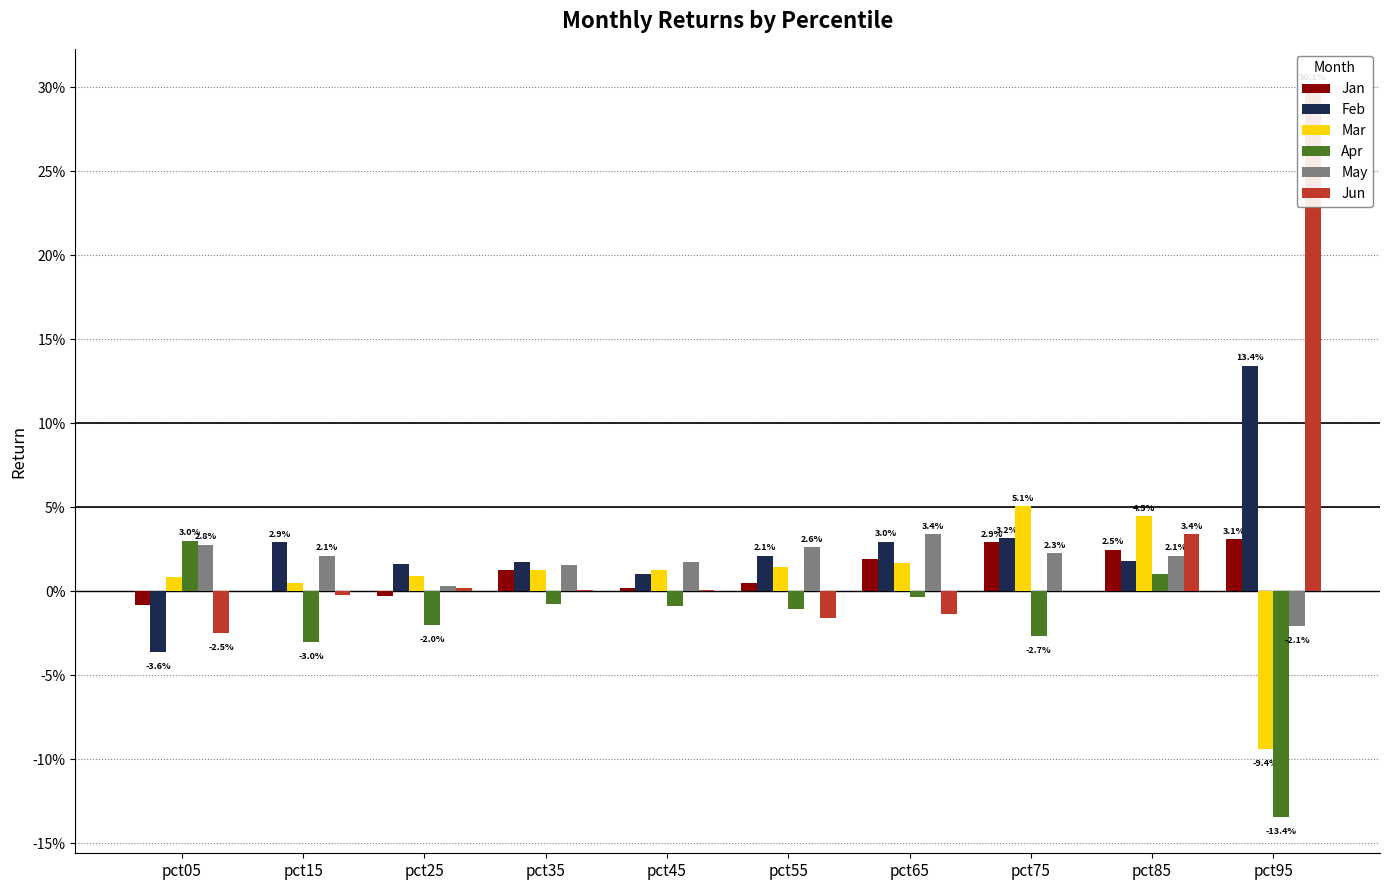

How many values in May are above zero?

9